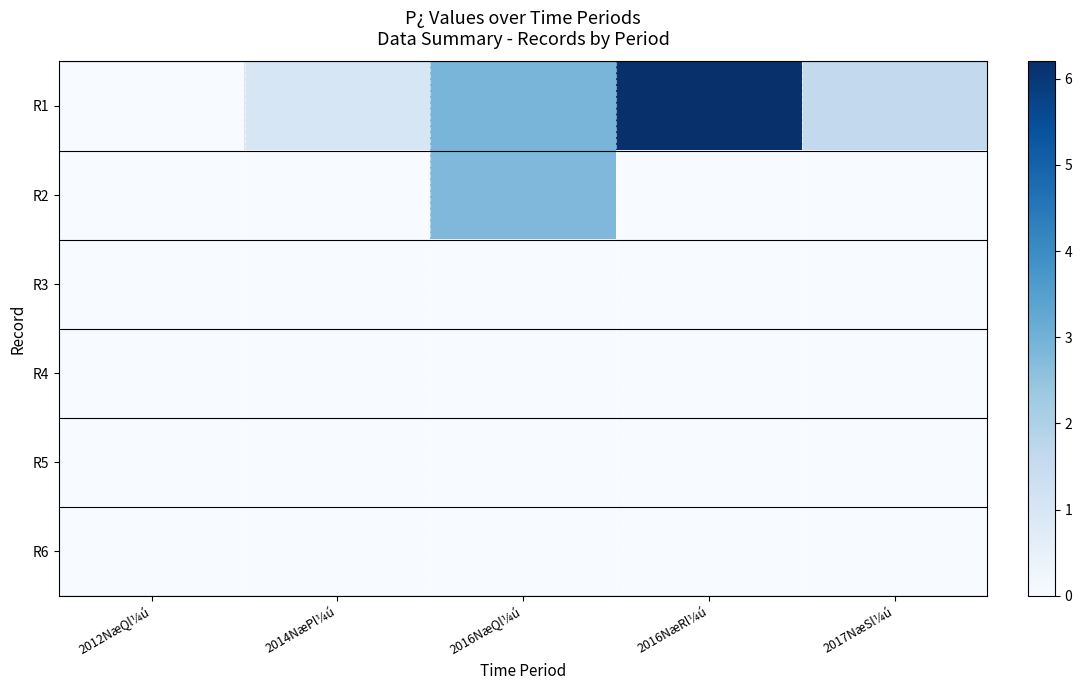

Reading right to left, transcribe all the data shown in this chart.

R1: 2017NæSl¼ú=1.6	2016NæRl¼ú=6.2	2016NæQl¼ú=2.9	2014NæPl¼ú=1.0	2012NæQl¼ú=0.0
R2: 2017NæSl¼ú=0.0	2016NæRl¼ú=0.0	2016NæQl¼ú=2.8	2014NæPl¼ú=0.0	2012NæQl¼ú=0.0
R3: 2017NæSl¼ú=0.0	2016NæRl¼ú=0.0	2016NæQl¼ú=0.0	2014NæPl¼ú=0.0	2012NæQl¼ú=0.0
R4: 2017NæSl¼ú=0.0	2016NæRl¼ú=0.0	2016NæQl¼ú=0.0	2014NæPl¼ú=0.0	2012NæQl¼ú=0.0
R5: 2017NæSl¼ú=0.0	2016NæRl¼ú=0.0	2016NæQl¼ú=0.0	2014NæPl¼ú=0.0	2012NæQl¼ú=0.0
R6: 2017NæSl¼ú=0.0	2016NæRl¼ú=0.0	2016NæQl¼ú=0.0	2014NæPl¼ú=0.0	2012NæQl¼ú=0.0